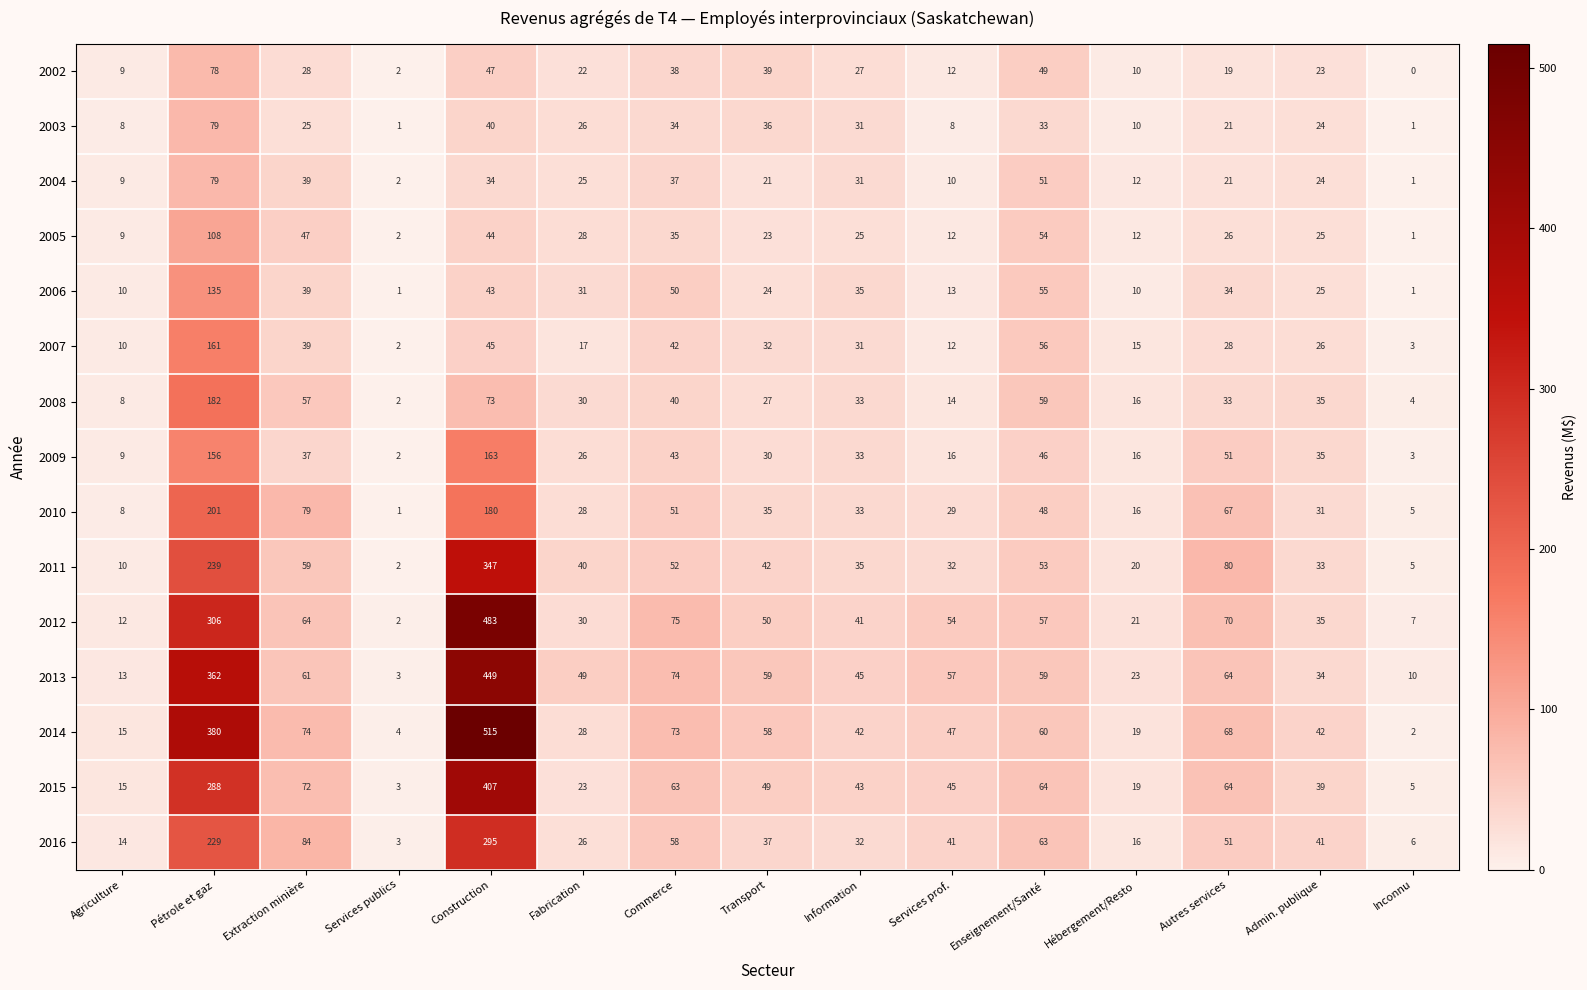

True or false: 2014 has a value of 73 at Admin. publique.

False